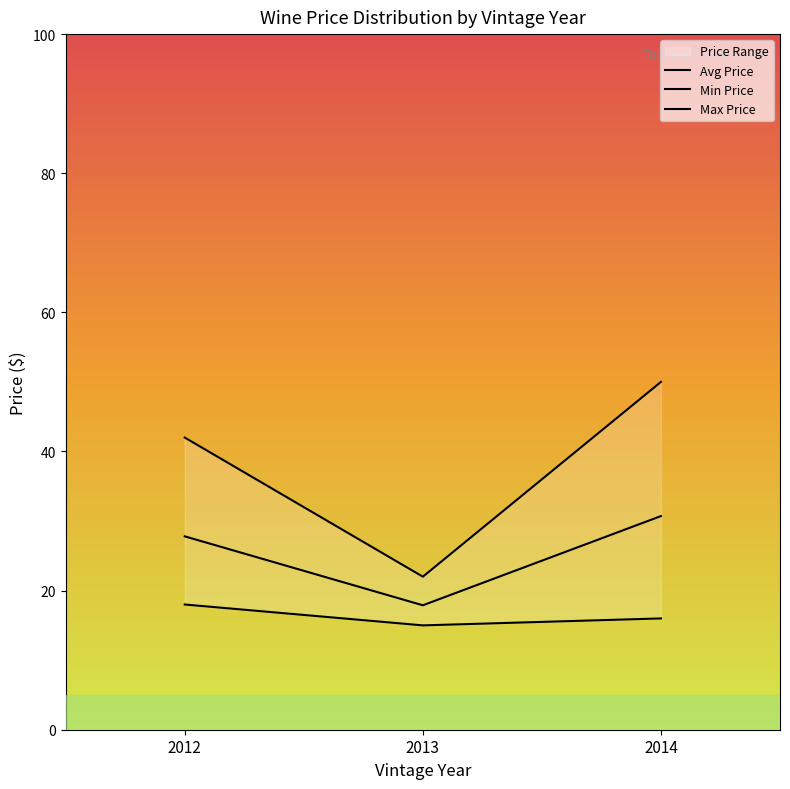

What is the average value of the Avg Price series?

25.5